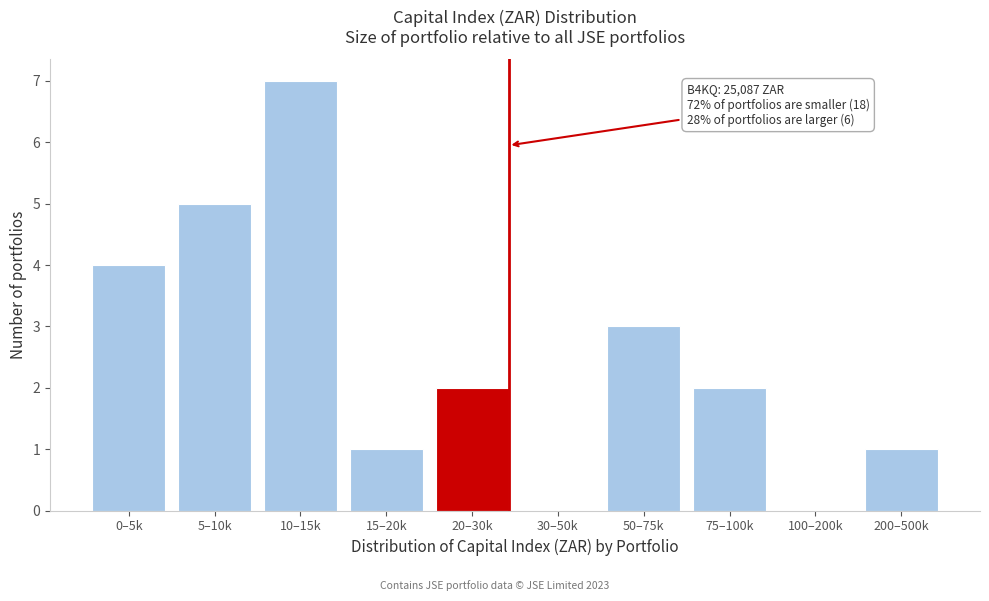

Reading left to right, extract all data points from this chart.

0–5k=4	5–10k=5	10–15k=7	15–20k=1	20–30k=2	30–50k=0	50–75k=3	75–100k=2	100–200k=0	200–500k=1